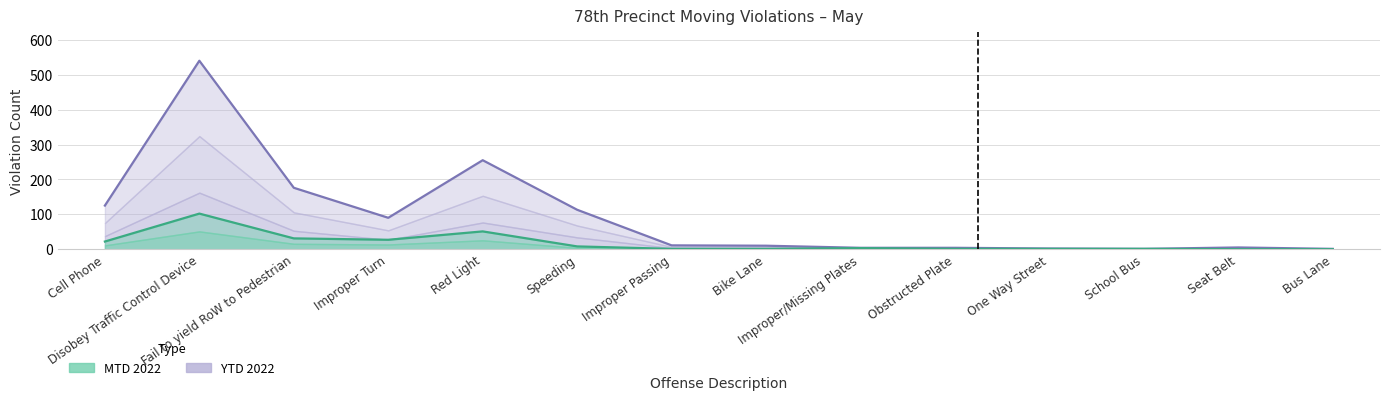

Where is YTD 2022 nearest to the value 270?

Red Light